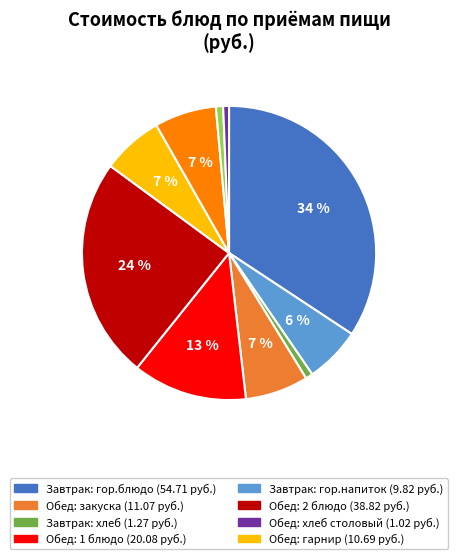

Does any single category account for the majority?

No